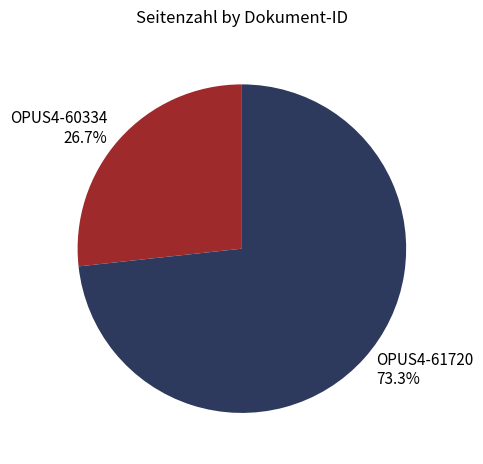

Between OPUS4-61720 and OPUS4-60334, which is larger?

OPUS4-61720